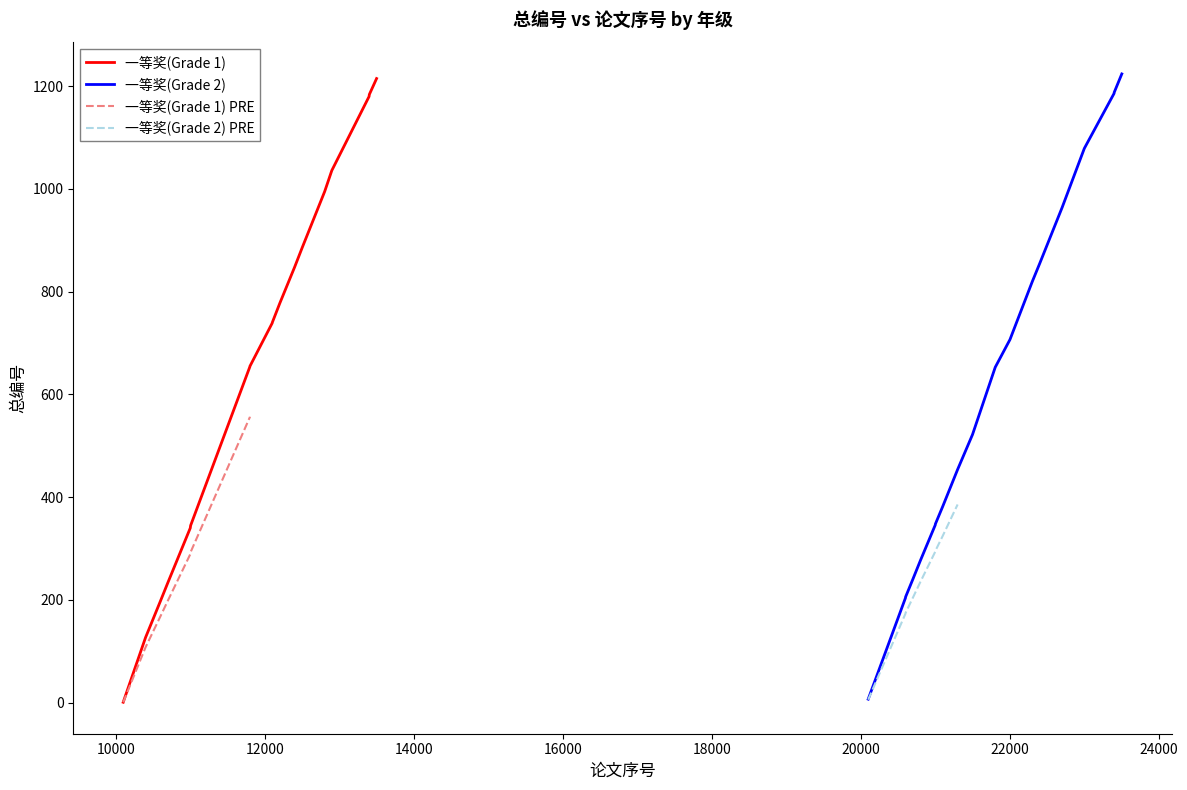

Which series has the widest spread of values?

一等奖(Grade 2)